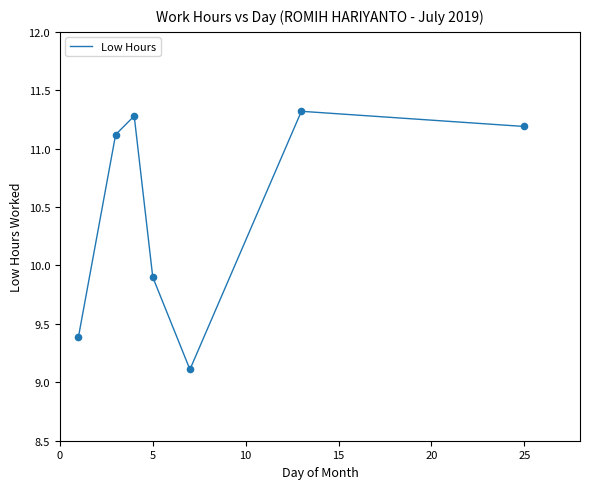

What is the difference between the maximum and minimum values?

2.2